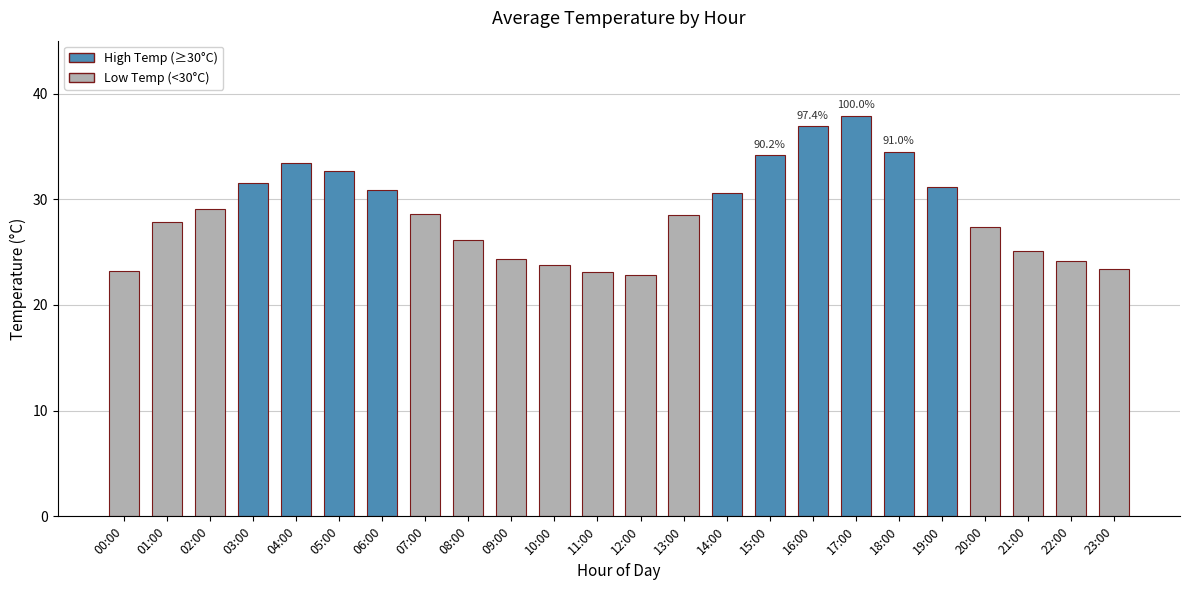

Between 07:00 and 17:00, which is larger?

17:00